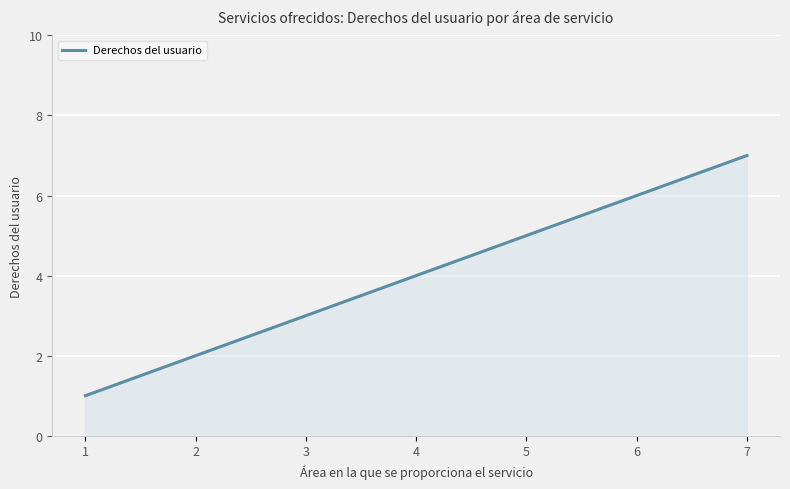

What is the maximum value shown in the chart?

7.0